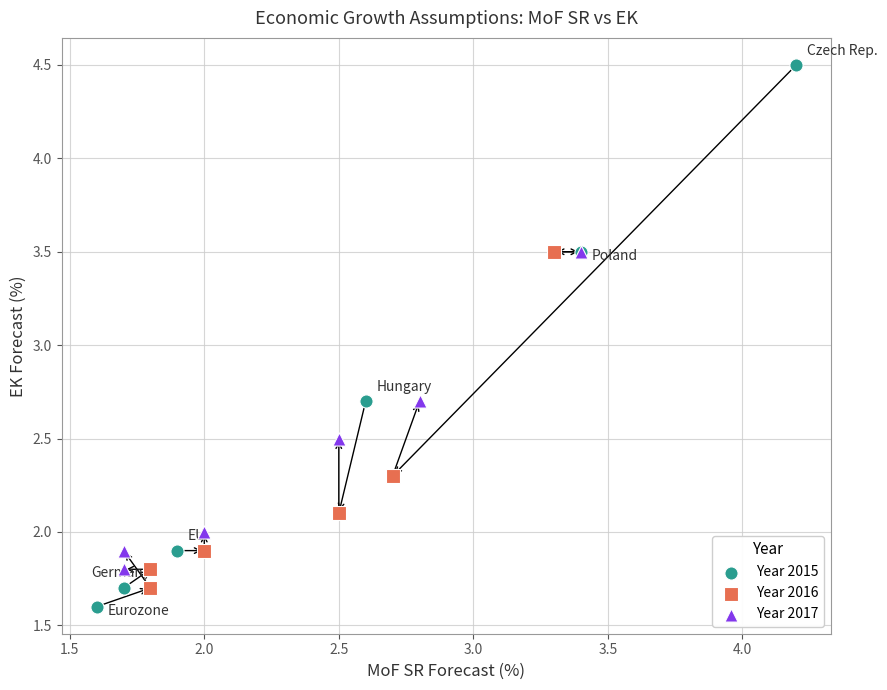

Which series has the largest Y range (max minus min)?

Year 2015